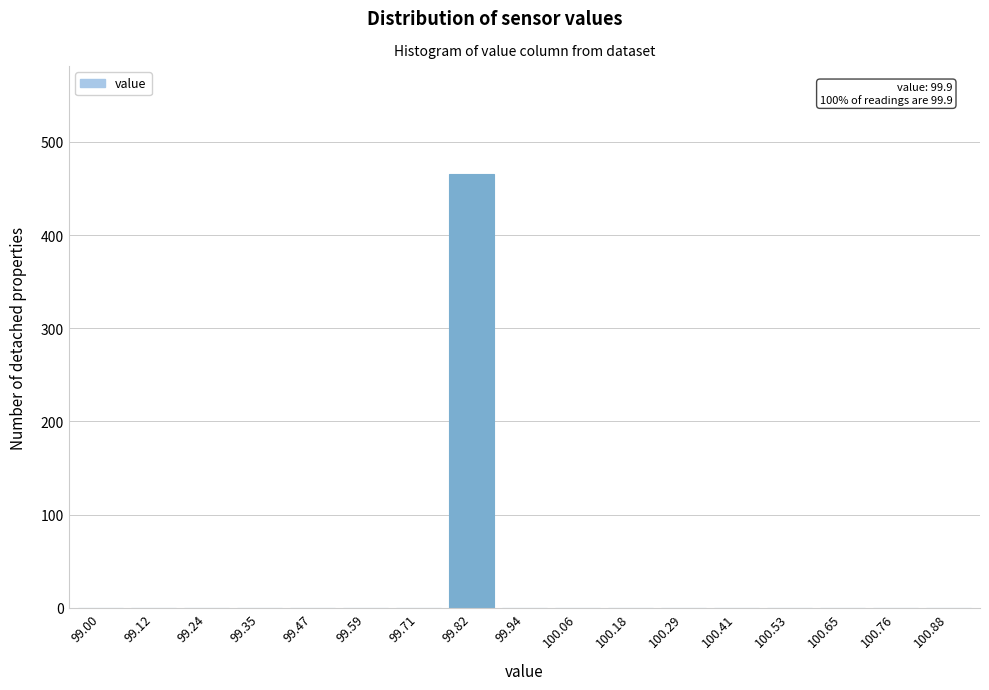

Reading right to left, extract all data points from this chart.

100.88=0	100.76=0	100.65=0	100.53=0	100.41=0	100.29=0	100.18=0	100.06=0	99.94=0	99.82=465	99.71=0	99.59=0	99.47=0	99.35=0	99.24=0	99.12=0	99.00=0